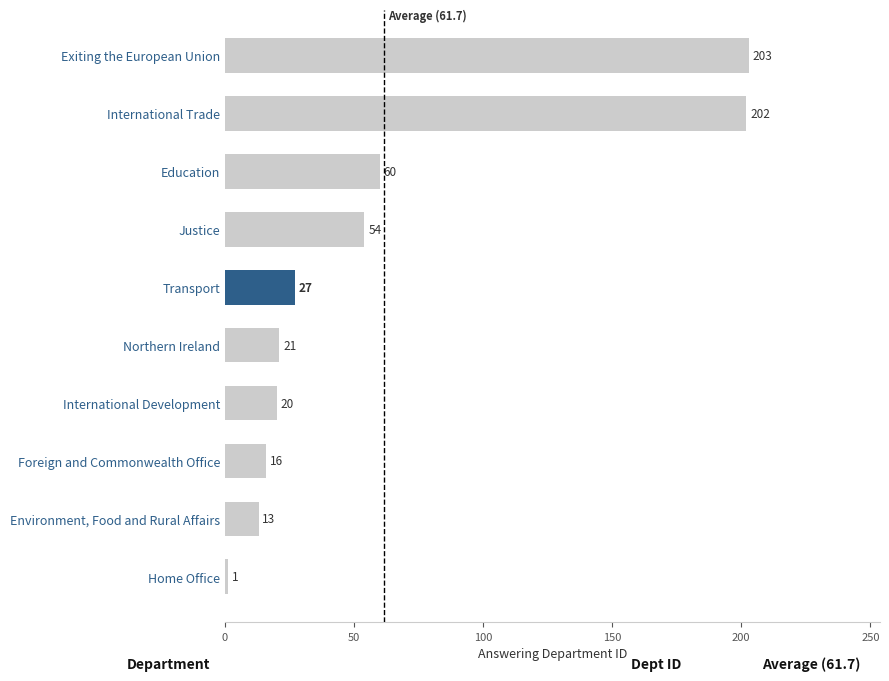

What is the smallest value displayed?

1